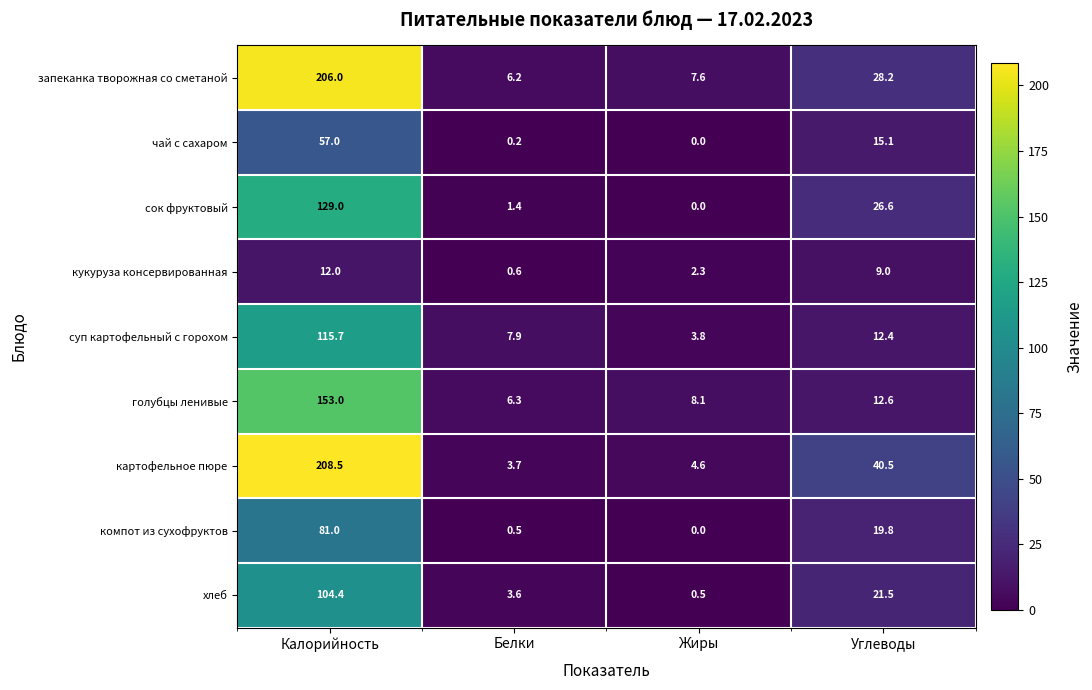

Which series changed the most between Калорийность and Жиры?

картофельное пюре